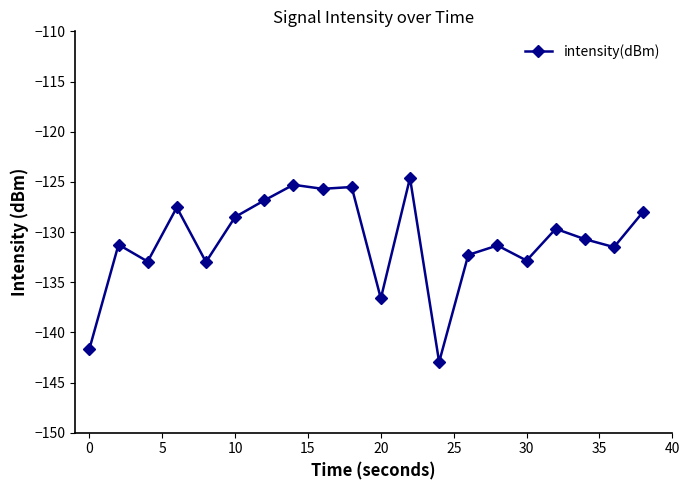

What is the greatest value displayed?

-124.6